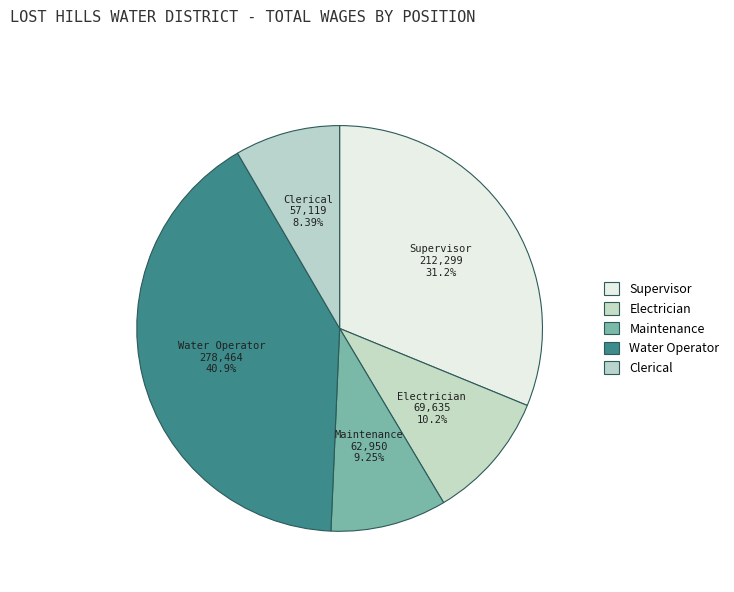

To the nearest percent, what is the average slice percentage?

20%